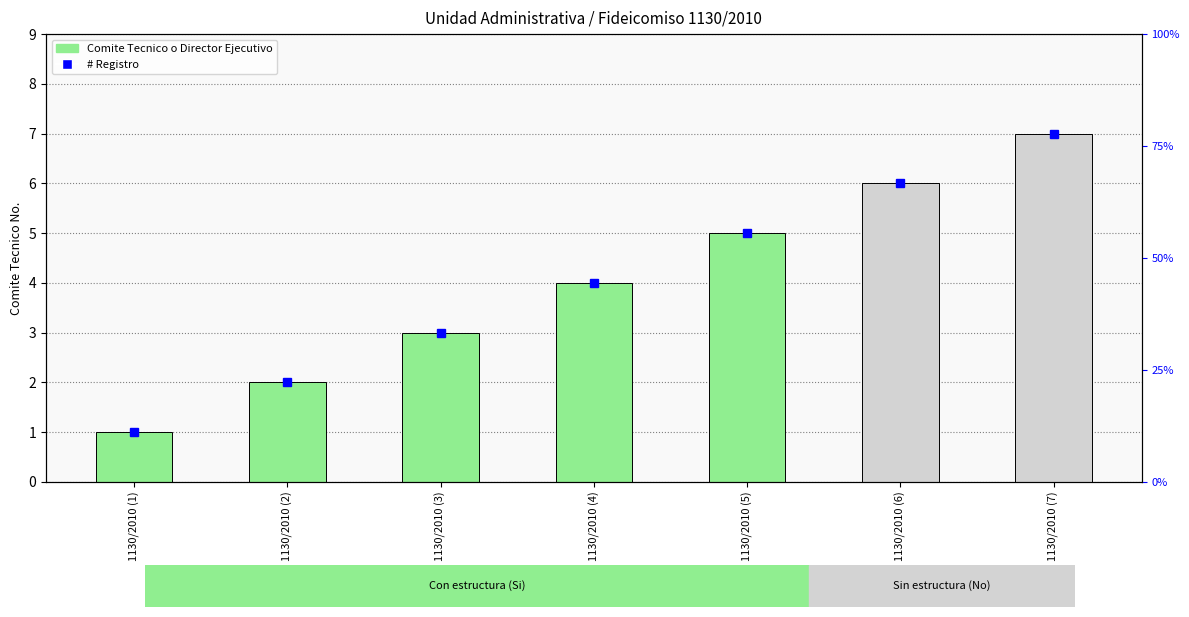

Reading left to right, transcribe all the data shown in this chart.

1130/2010 (1)=1	1130/2010 (2)=2	1130/2010 (3)=3	1130/2010 (4)=4	1130/2010 (5)=5	1130/2010 (6)=6	1130/2010 (7)=7